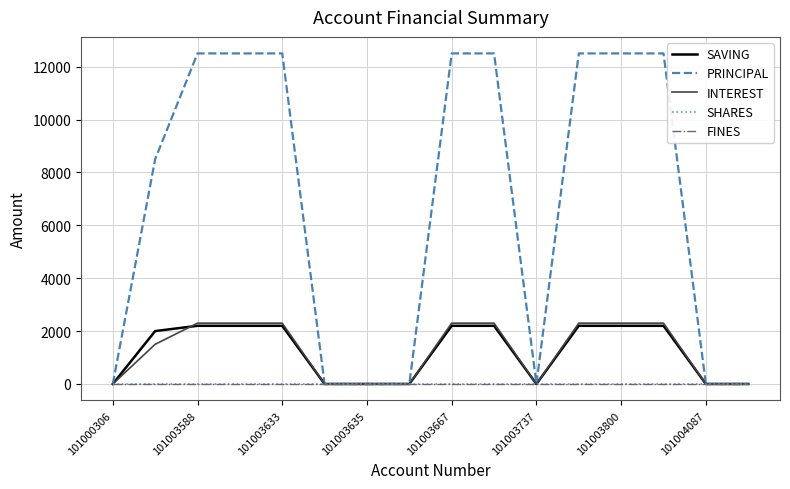

True or false: PRINCIPAL and SAVING cross at least once.

False